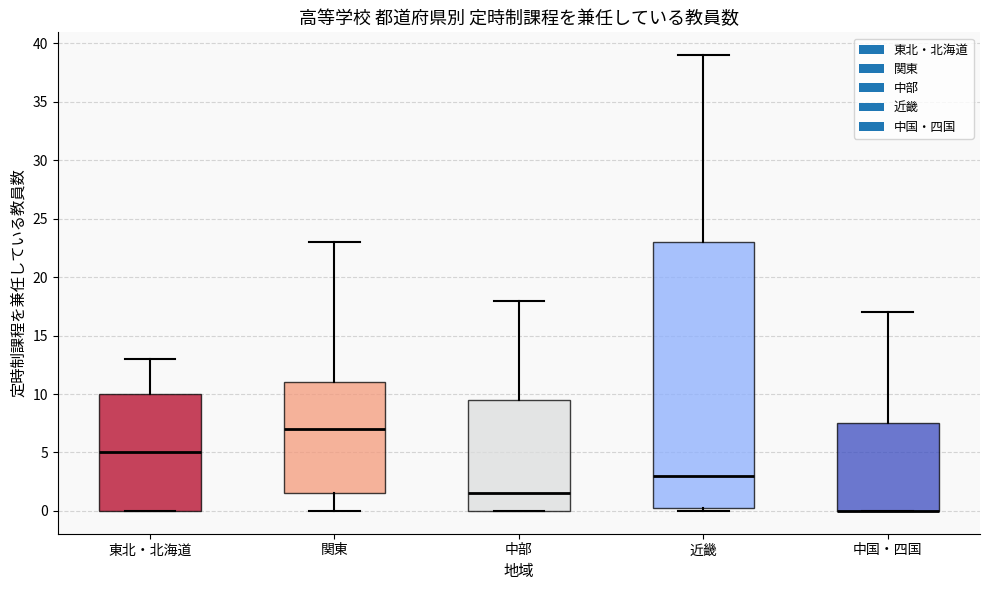

Comparing the boxes themselves (not the whiskers), which one is the tallest?

近畿